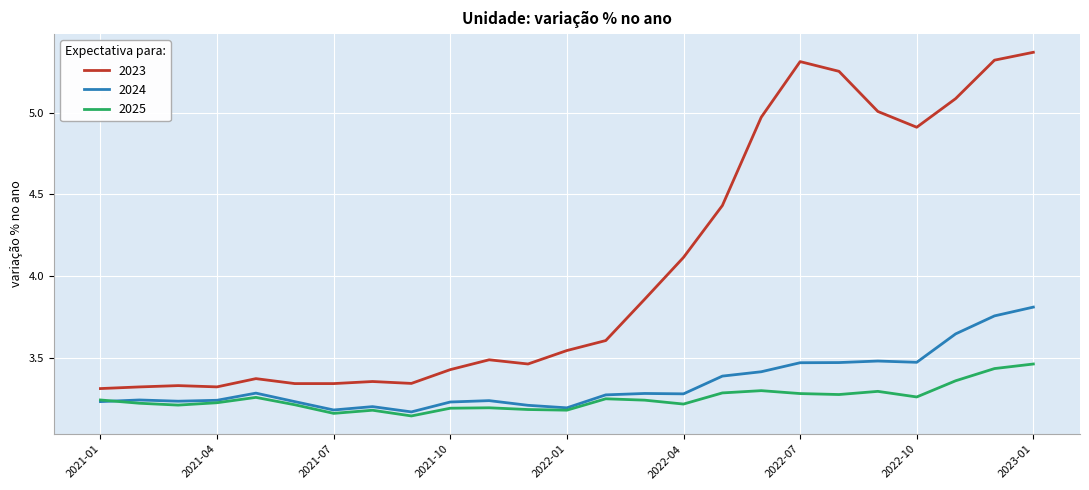

Which series has the widest spread of values?

2023